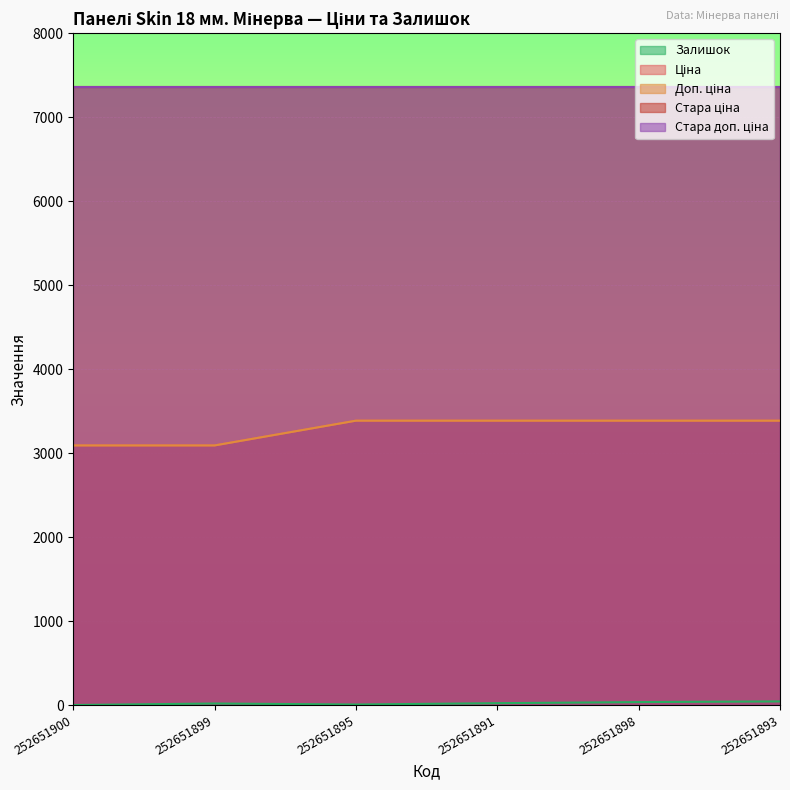

Is the value of Ціна at 252651898 greater than the value of Залишок at 252651895?

Yes